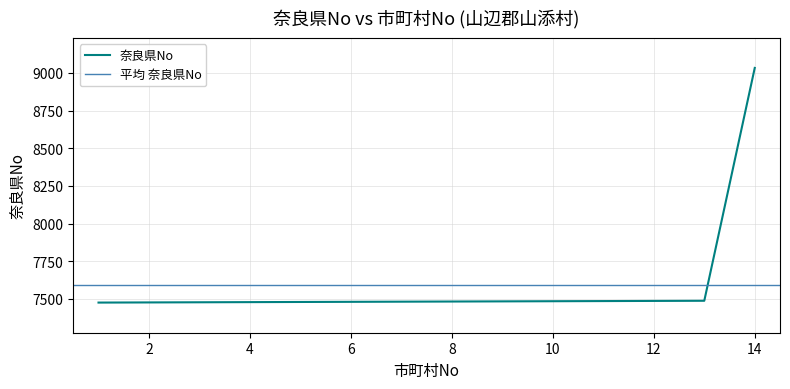

The chart shows a value of 11760 at 6. True or false?

False